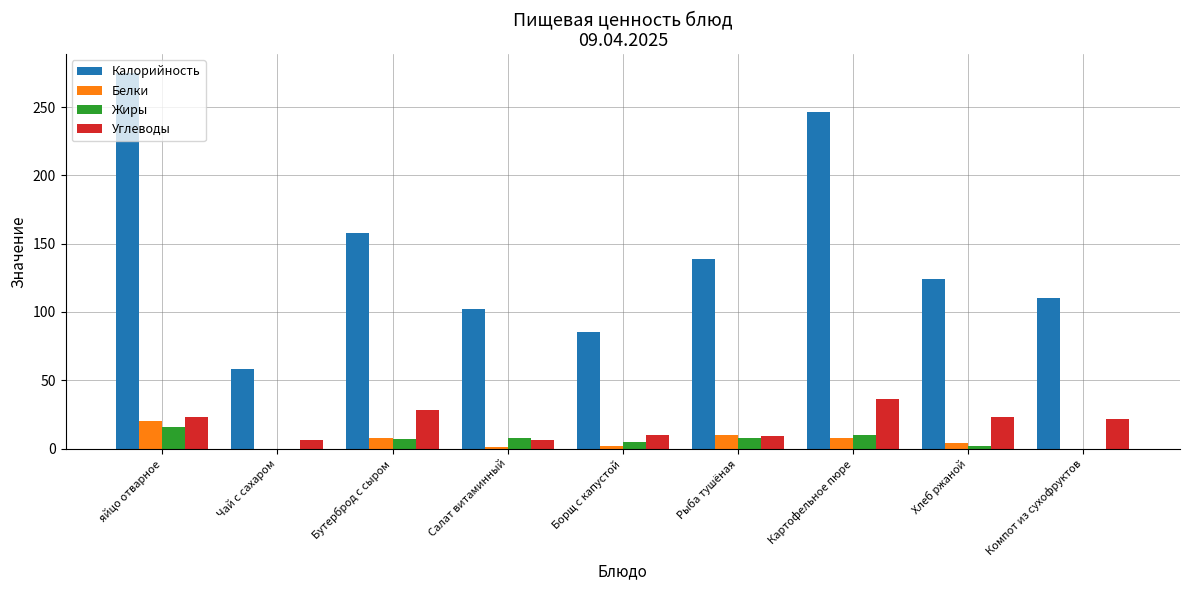

What is the sum of all Белки values?

53